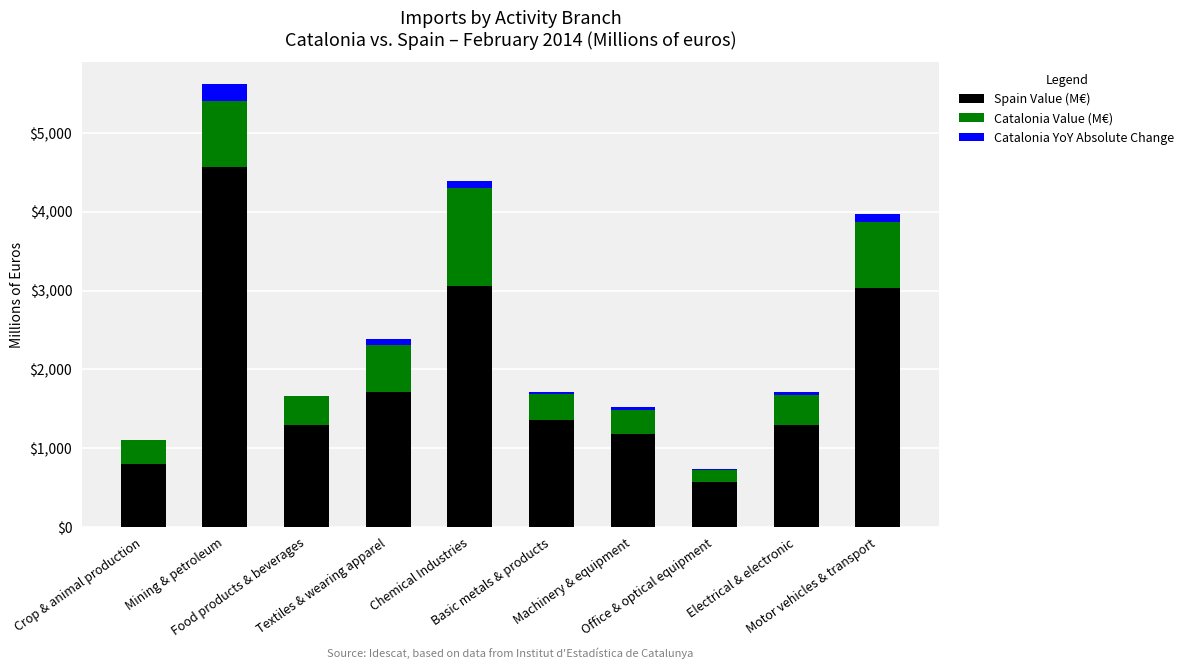

What is the highest value of the Spain Value (M€) series?

4569.4